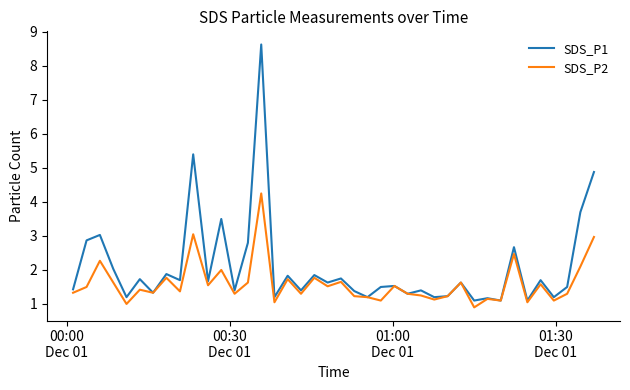

What is the sum of all SDS_P2 values?

63.7